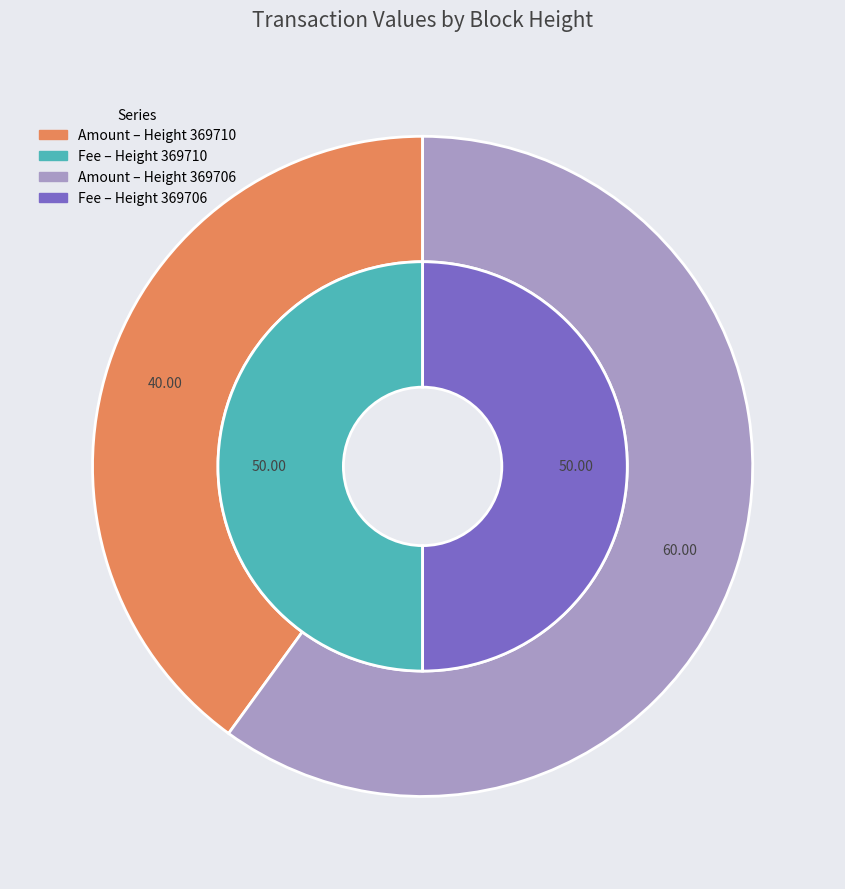

What is the smallest slice in the pie chart?

369710